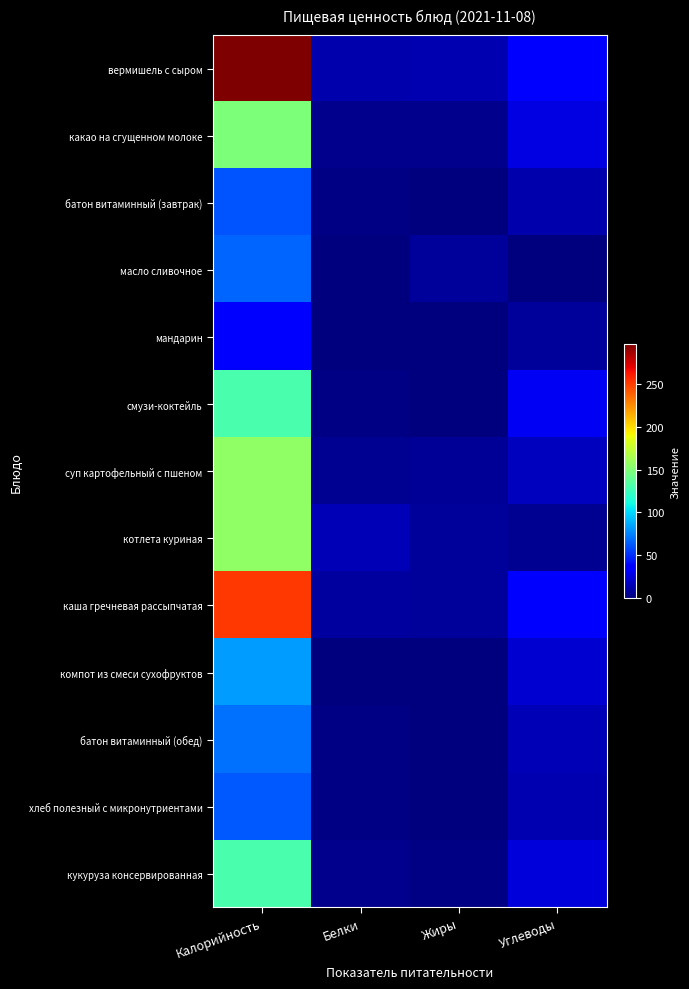

Reading left to right, list all the values displayed in this chart.

вермишель с сыром: Калорийность=296.0	Белки=11.6	Жиры=12.8	Углеводы=32.9
какао на сгущенном молоке: Калорийность=148.0	Белки=3.7	Жиры=3.8	Углеводы=25.5
батон витаминный (завтрак): Калорийность=61.6	Белки=1.8	Жиры=0.4	Углеводы=12.5
масло сливочное: Калорийность=66.0	Белки=0.1	Жиры=7.3	Углеводы=0.1
мандарин: Калорийность=38.0	Белки=0.8	Жиры=0.2	Углеводы=7.5
смузи-коктейль: Калорийность=130.0	Белки=1.5	Жиры=0.0	Углеводы=31.0
суп картофельный с пшеном: Калорийность=155.0	Белки=5.6	Жиры=6.8	Углеводы=17.1
котлета куриная: Калорийность=156.0	Белки=14.6	Жиры=7.9	Углеводы=5.2
каша гречневая рассыпчатая: Калорийность=251.0	Белки=8.5	Жиры=7.3	Углеводы=36.6
компот из смеси сухофруктов: Калорийность=83.0	Белки=0.6	Жиры=0.0	Углеводы=20.9
батон витаминный (обед): Калорийность=70.0	Белки=2.0	Жиры=0.5	Углеводы=14.3
хлеб полезный с микронутриентами: Калорийность=63.0	Белки=2.1	Жиры=0.3	Углеводы=12.9
кукуруза консервированная: Калорийность=130.0	Белки=4.0	Жиры=2.0	Углеводы=24.0